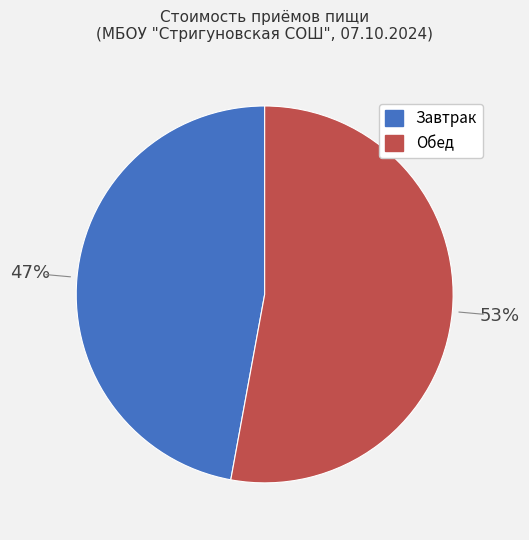

To the nearest percent, what is the difference between the largest and smallest slice percentages?

6%